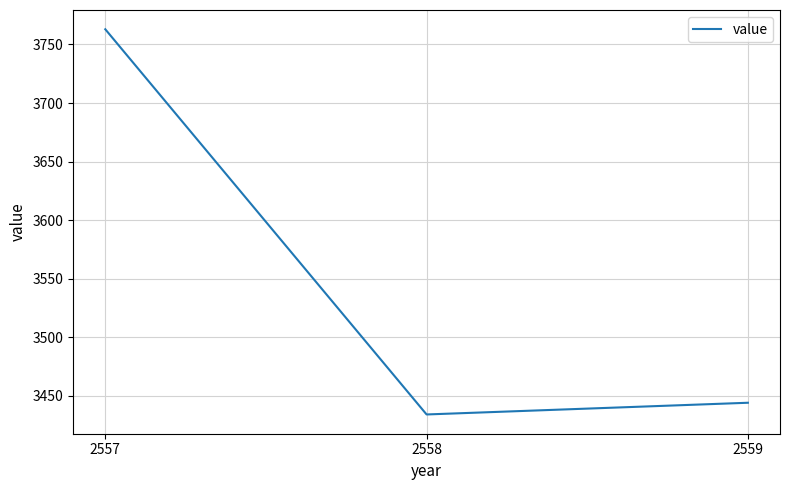

Rank the categories by value from lowest to highest.

2558, 2559, 2557